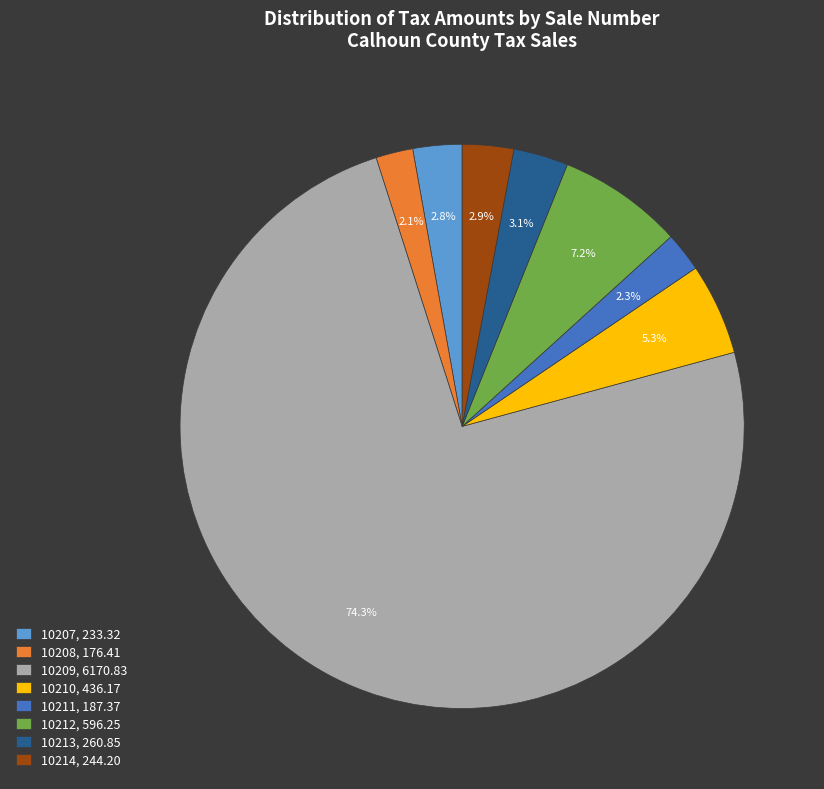

True or false: 10214 accounts for 3% of the total.

True